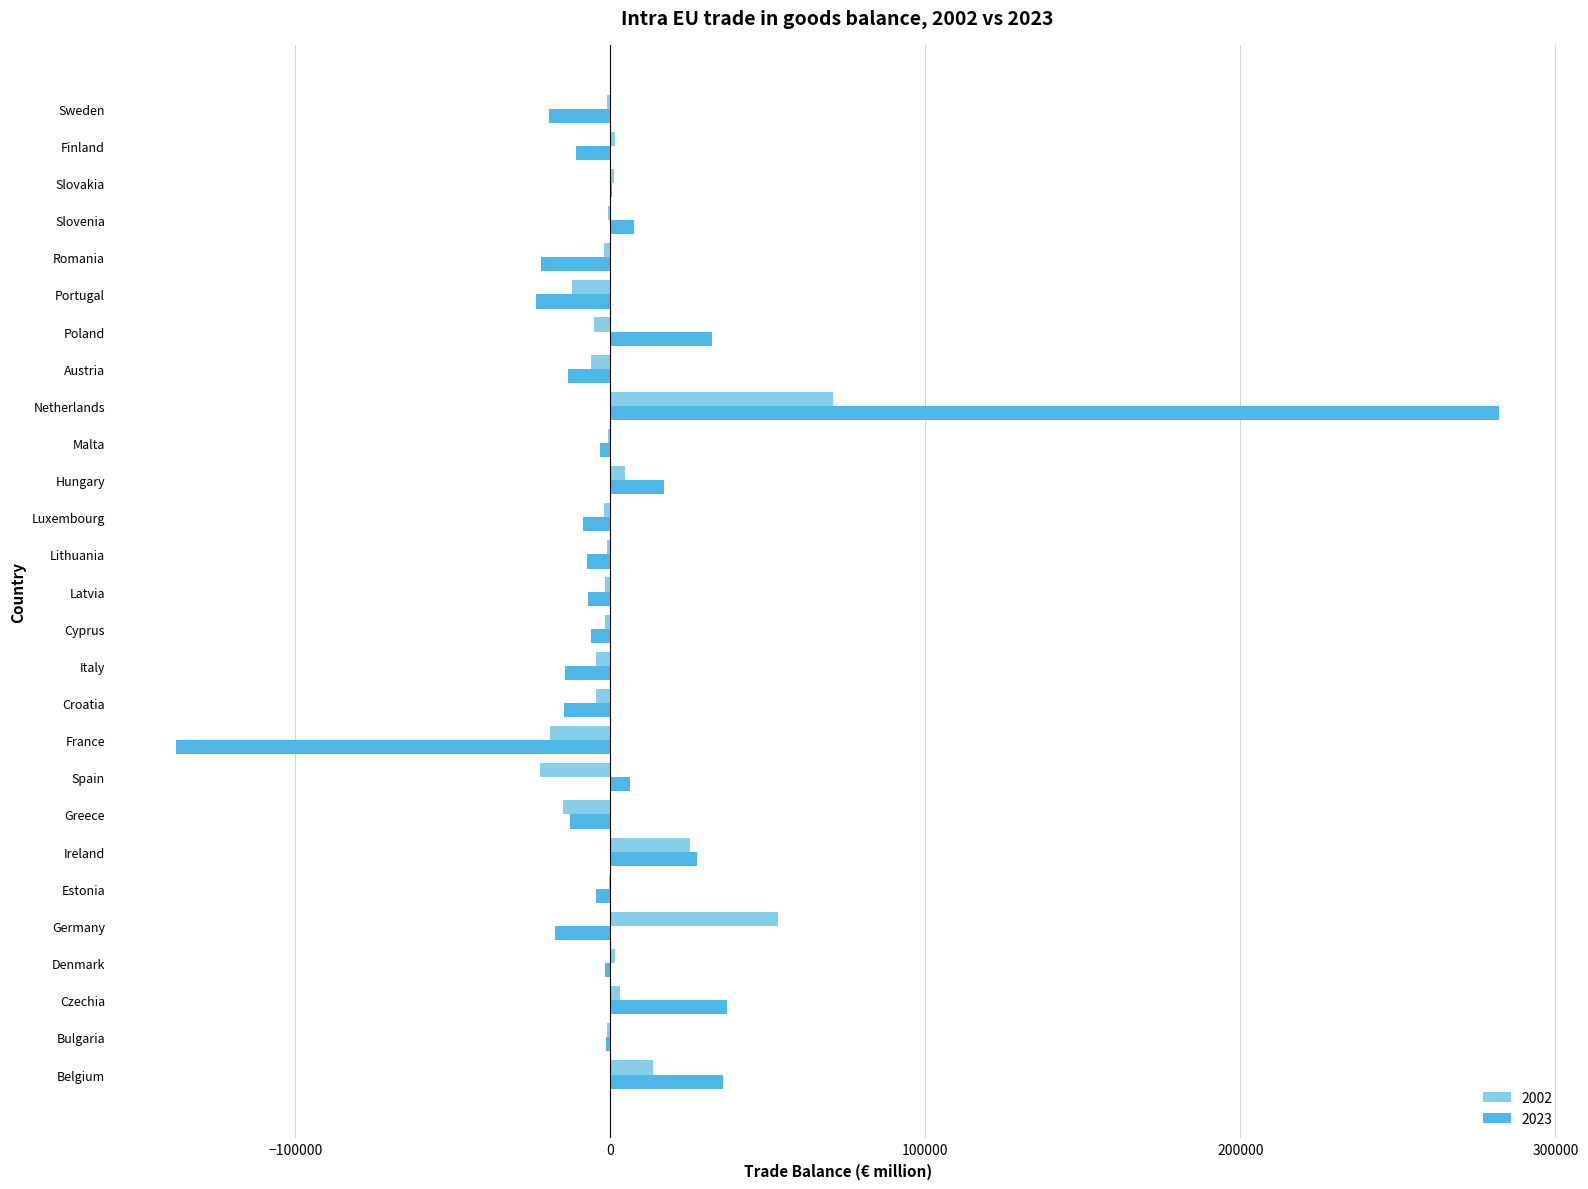

True or false: 2023 has a value of -10818.0 at Finland.

True